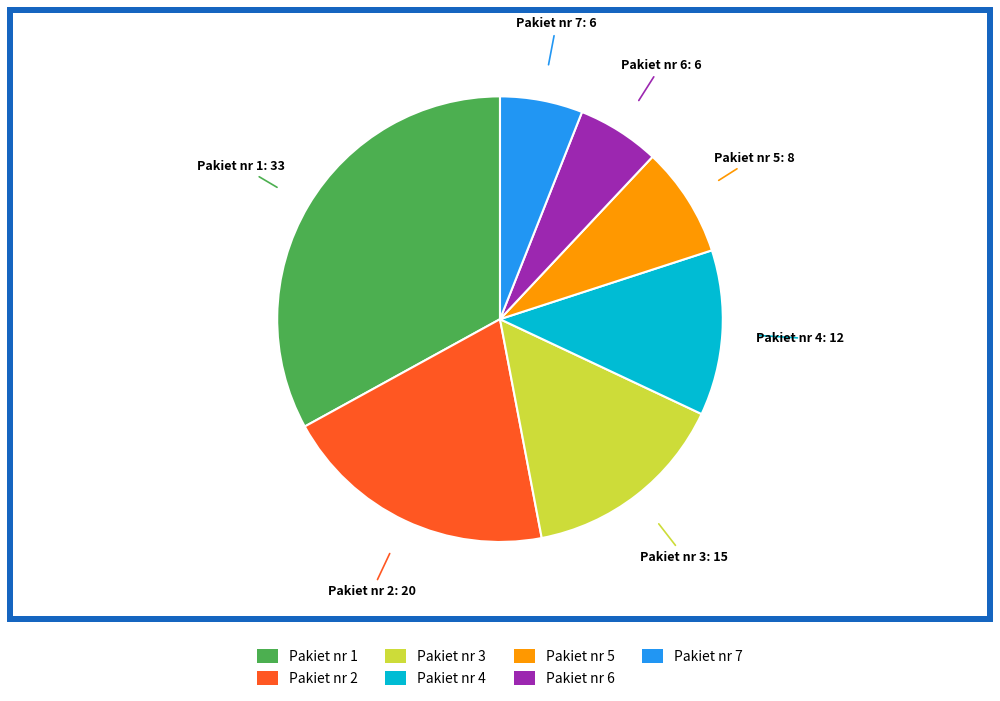

Is it true that Pakiet nr 3 is 15% of the pie?

True